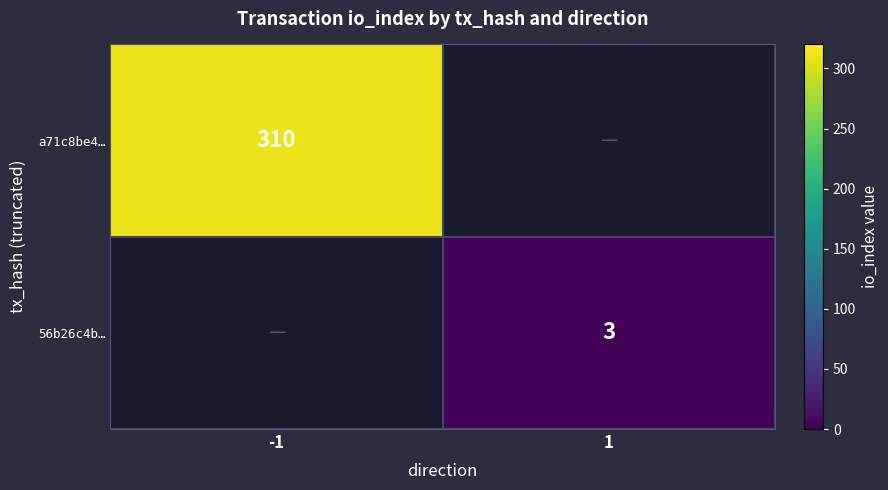

Is the value of a71c8be4… at -1 greater than the value of 56b26c4b… at 1?

Yes